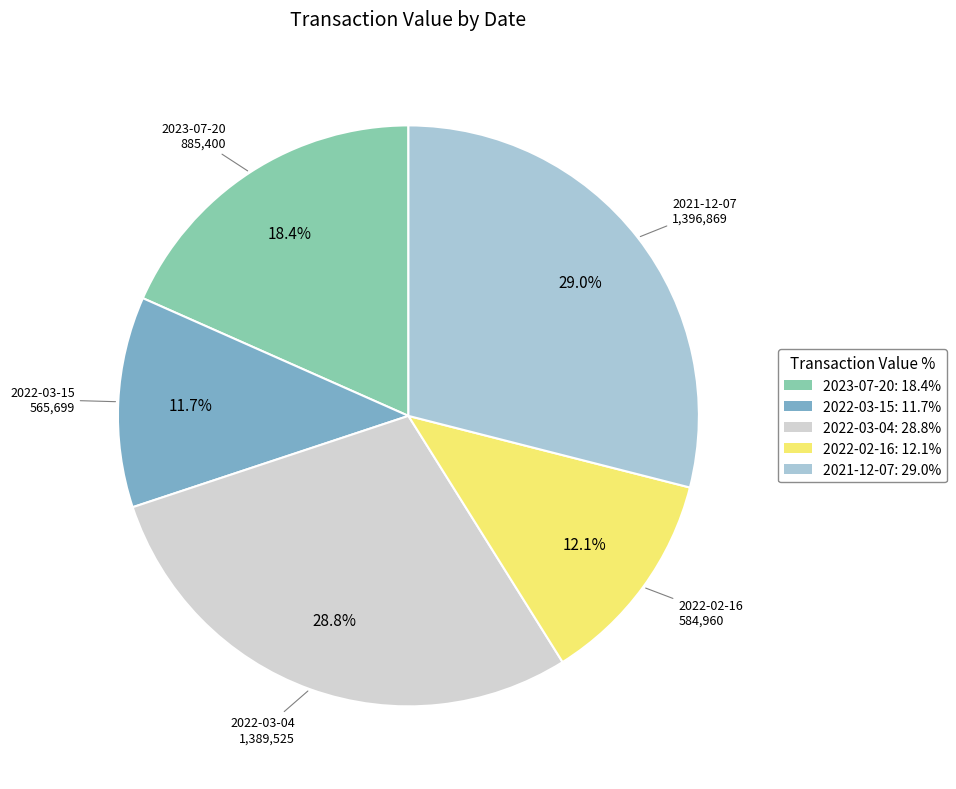

Approximately how many times larger is the value at 2021-12-07: 29.0% compared to 2023-07-20: 18.4%?

1.6